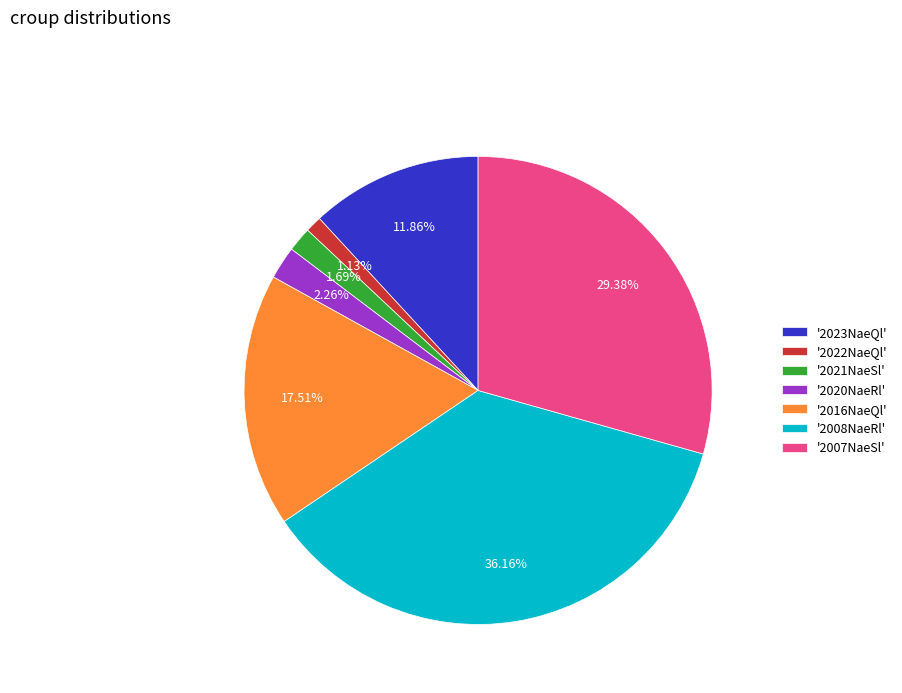

Does any single category account for the majority?

No